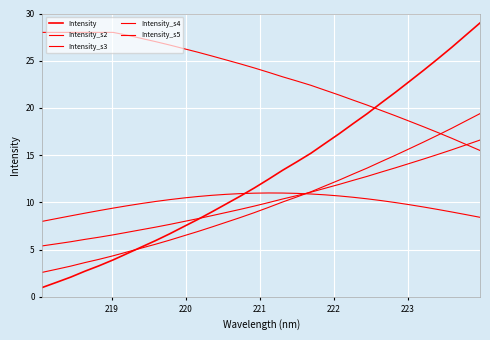

Does the chart have visible grid lines?

Yes